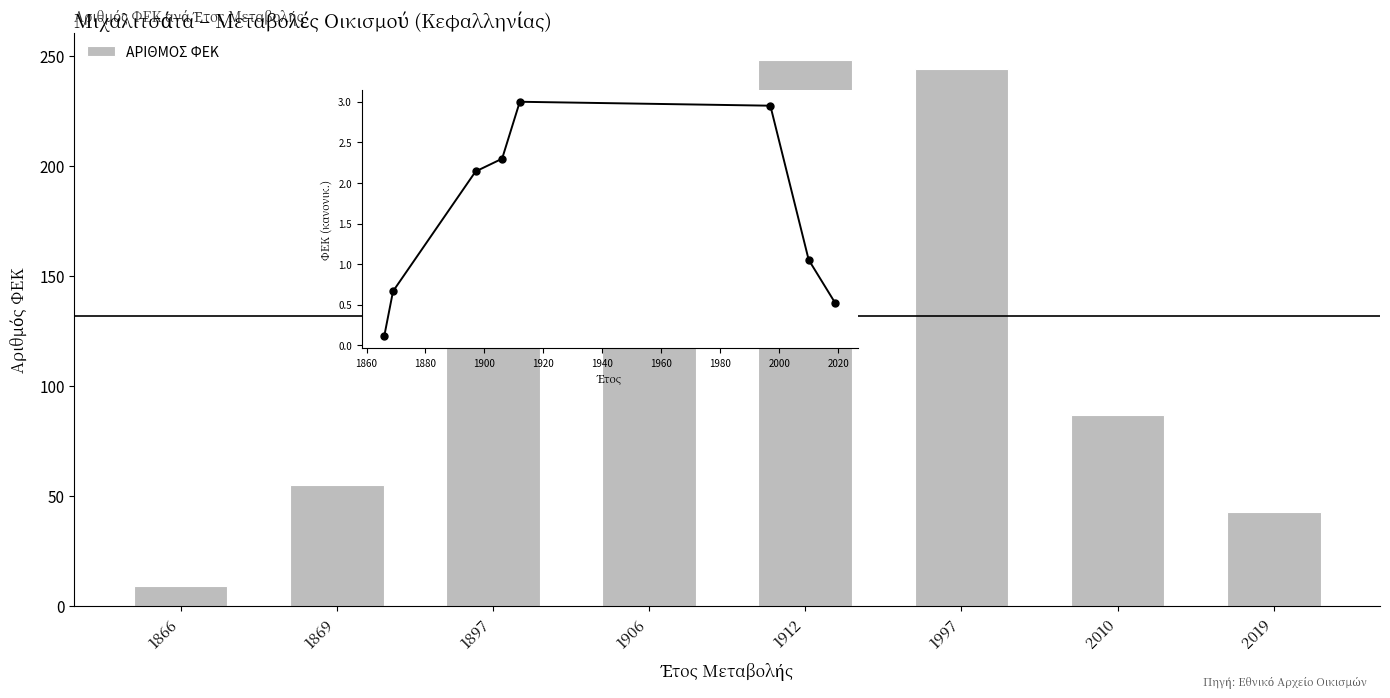

What is the value of the 7th bar from the left?

87